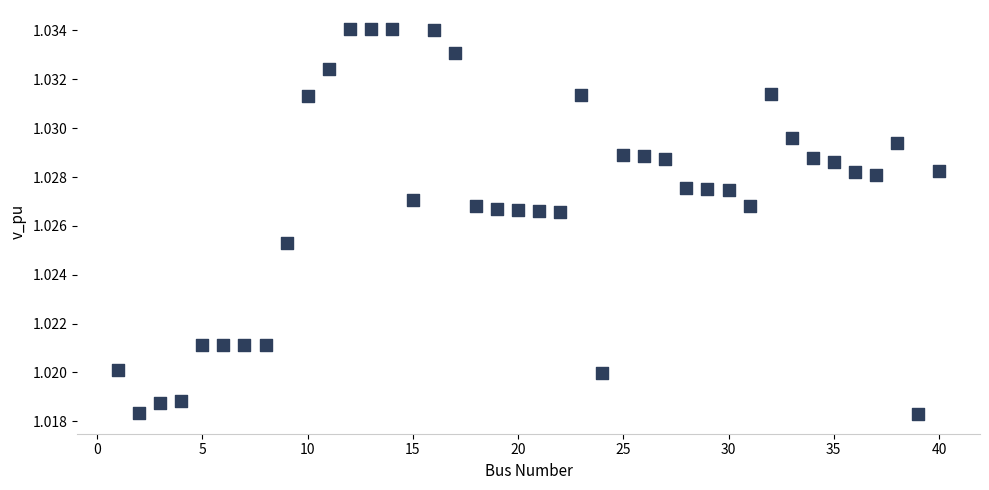

What is the range of X values (max minus min)?

39.0